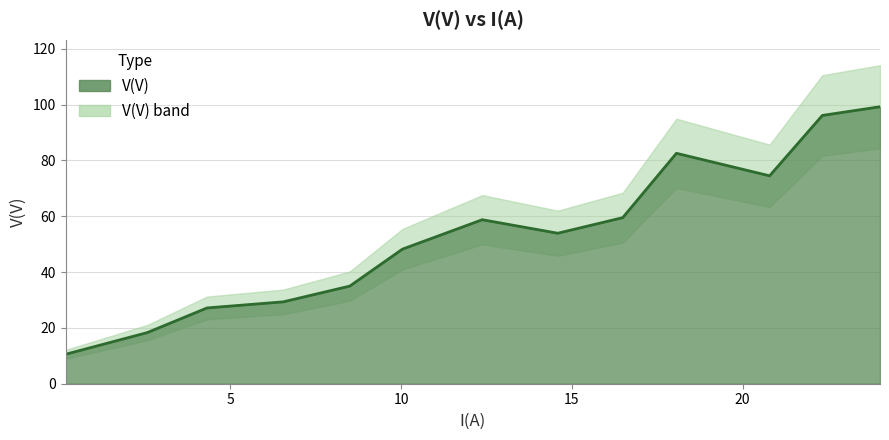

How many values exceed 53?

7